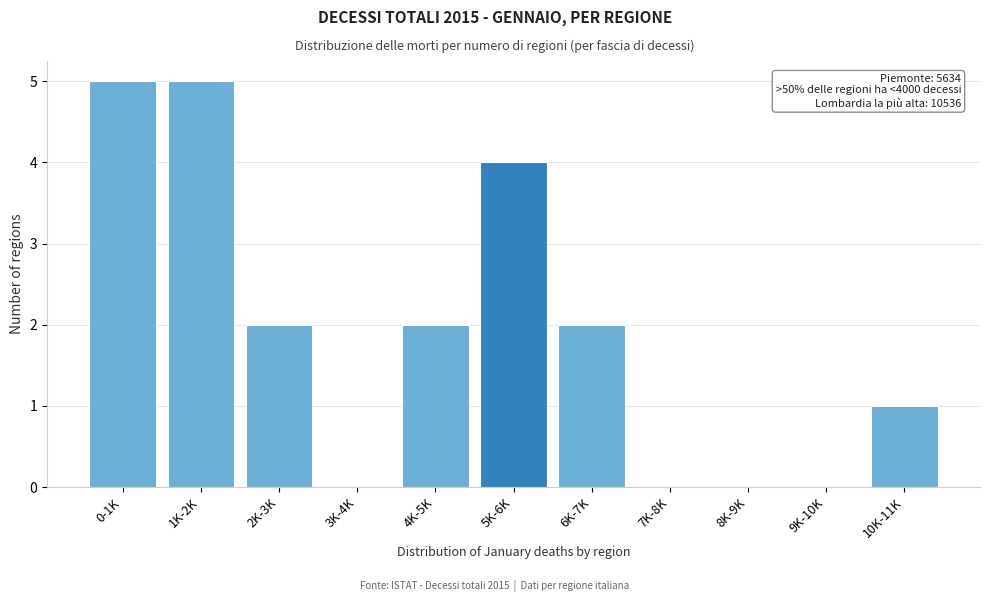

Reading left to right, list all the values displayed in this chart.

0-1K=5	1K-2K=5	2K-3K=2	3K-4K=0	4K-5K=2	5K-6K=4	6K-7K=2	7K-8K=0	8K-9K=0	9K-10K=0	10K-11K=1